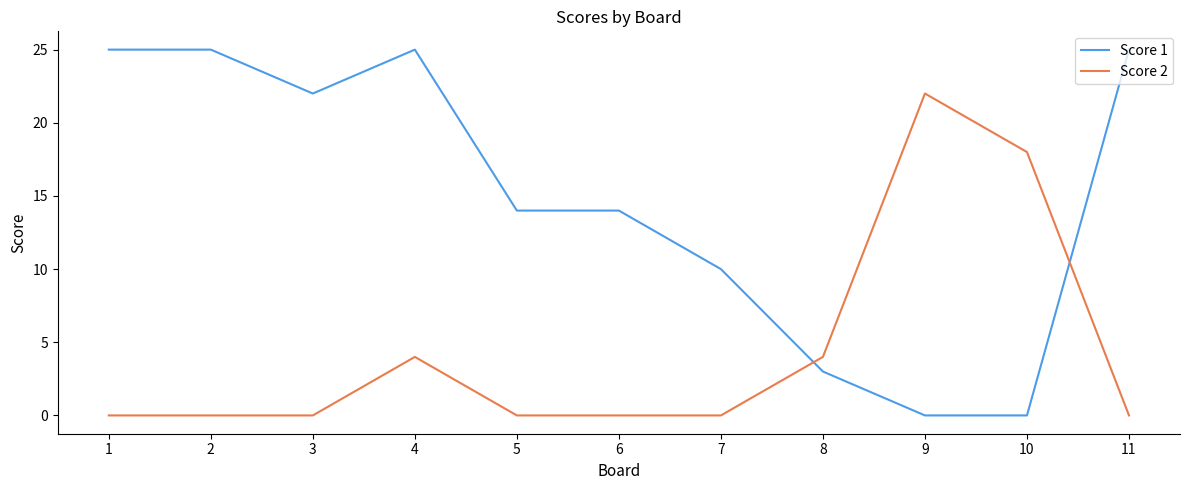

Is this an area chart (filled region under the line)?

No